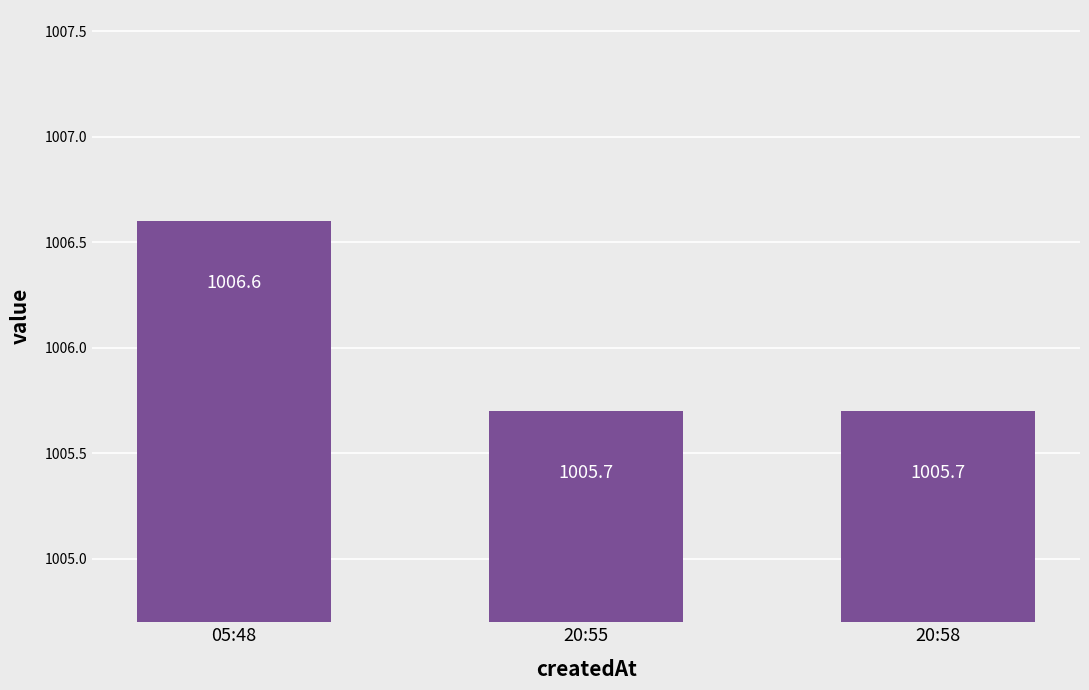

What is the ratio of the value at 05:48 to the value at 20:58?

1.0